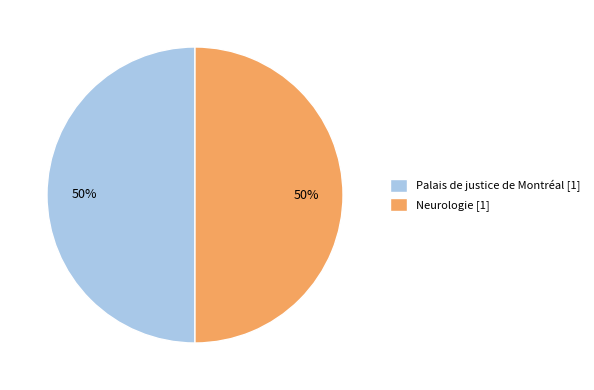

Do Neurologie [1] and Palais de justice de Montréal [1] together represent more than half of the pie?

Yes